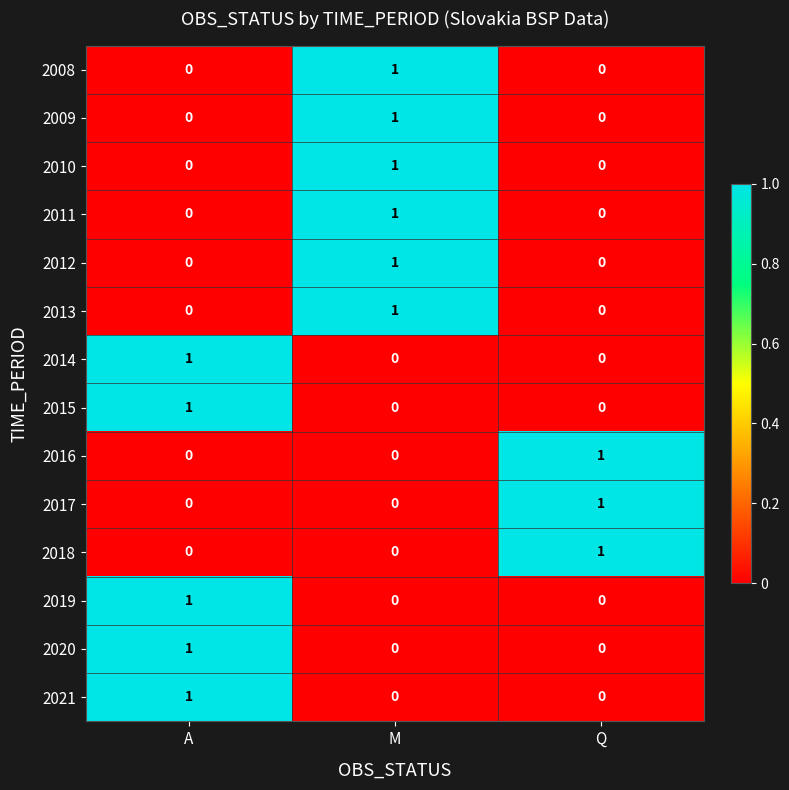

What is the spread (max minus min) of values at M?

1